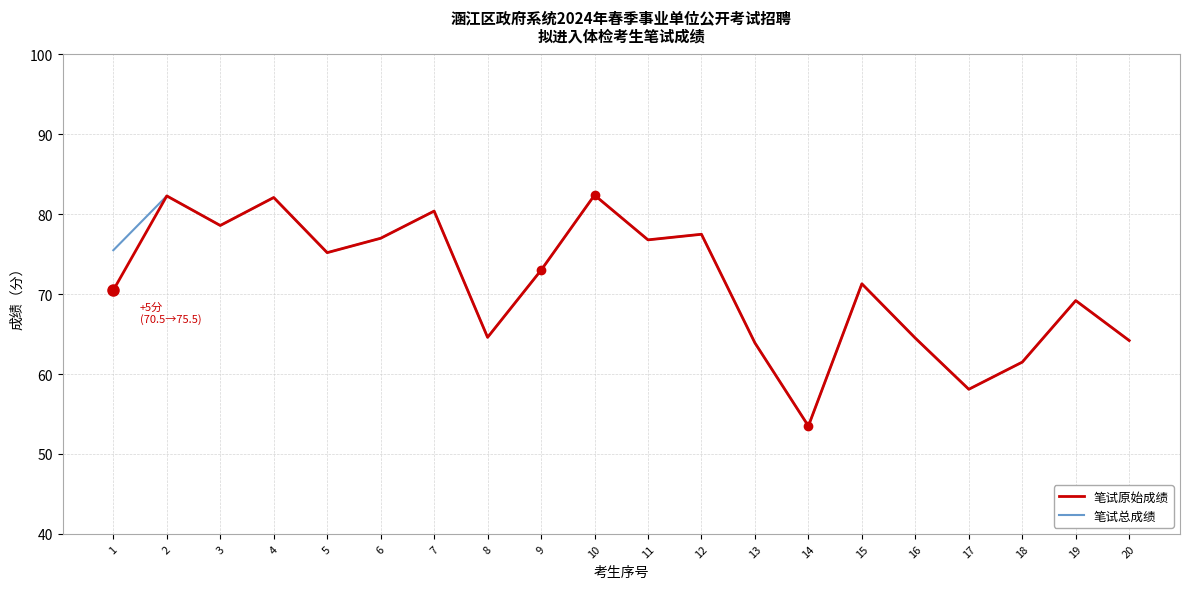

The 笔试总成绩 series shows 26.1 at 1. True or false?

False